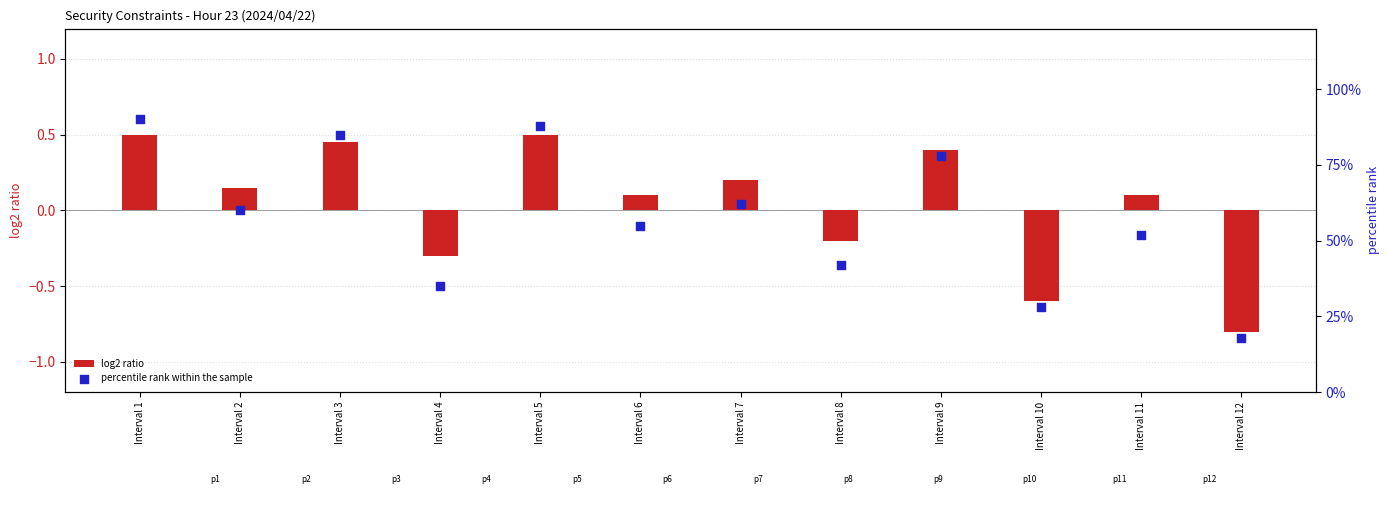

Which series reaches the minimum Y coordinate?

log2 ratio